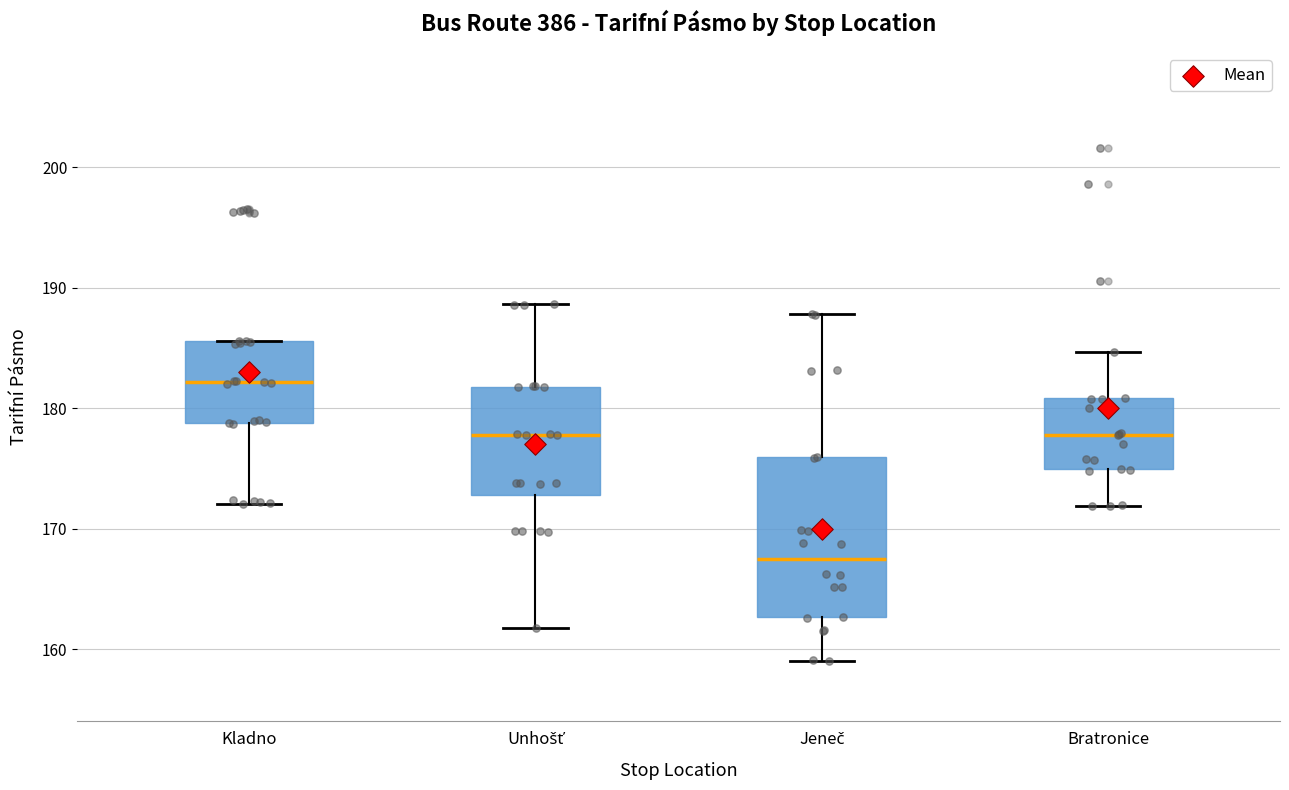

Which box is the tallest, from its lower edge to its upper edge?

Jeneč